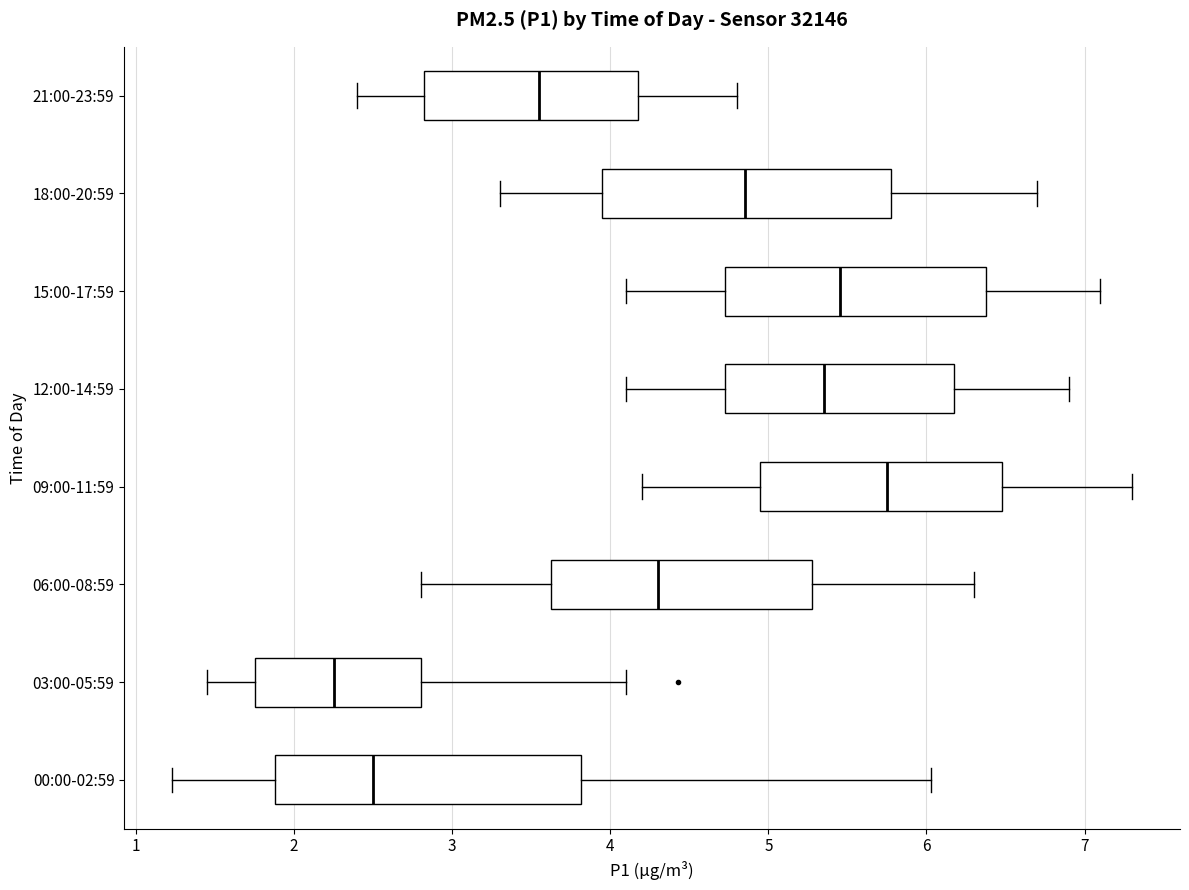

Where does the left whisker of the box for 03:00-05:59 end on the x-axis? The values are not printed on the chart, so give them approximately, as read against the axis.

1.5